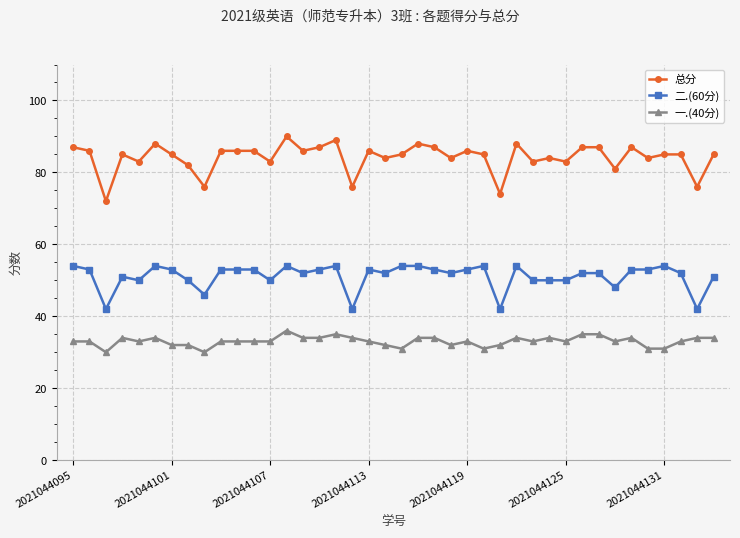

True or false: 总分 has more than 0 interior local peaks.

True